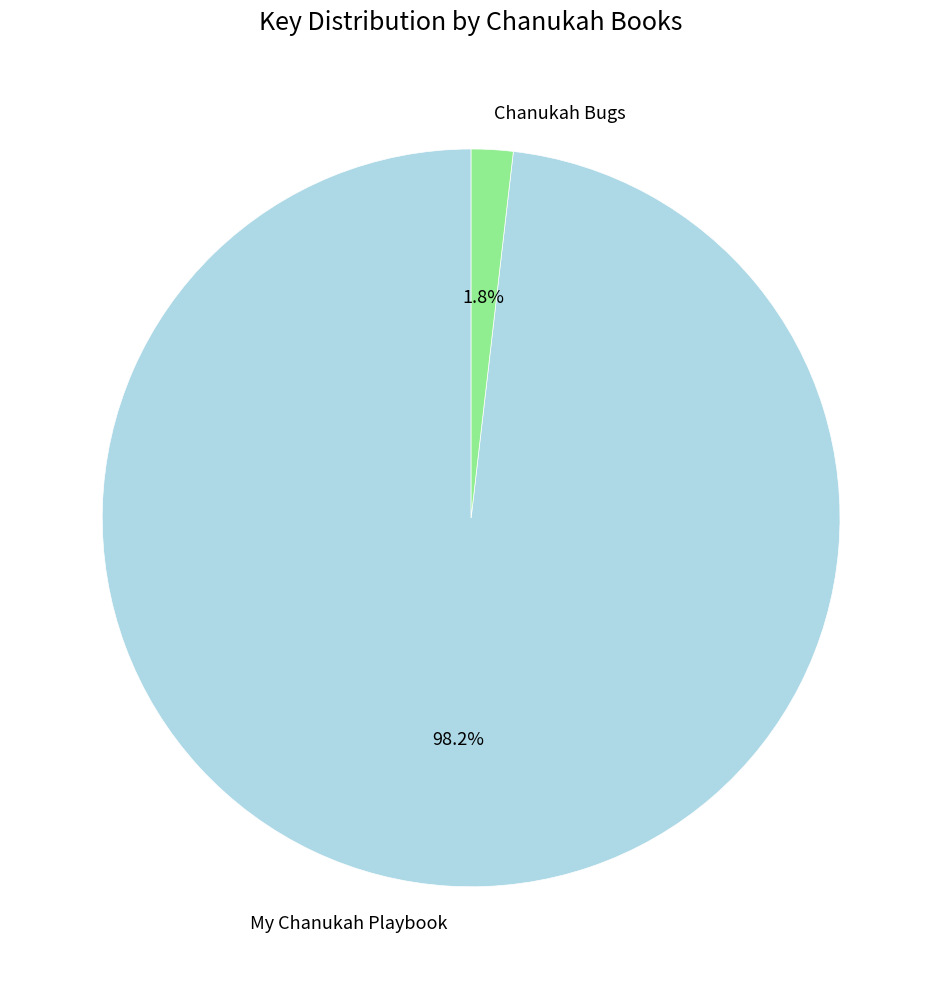

Which slice represents more than half of the pie?

My Chanukah Playbook